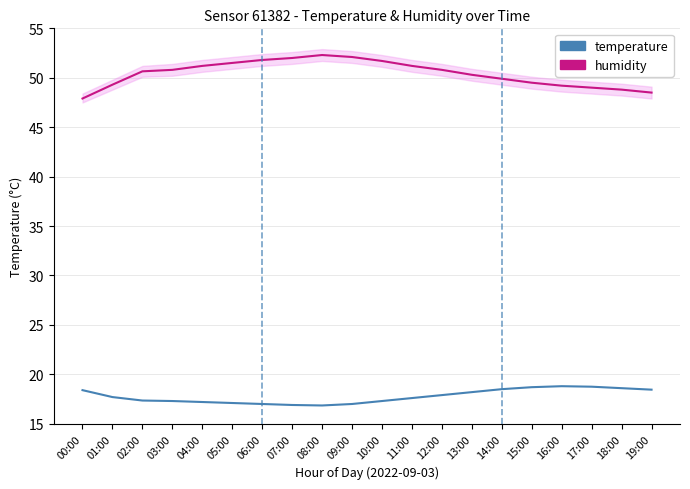

True or false: temperature has more than 2 interior local peaks.

False